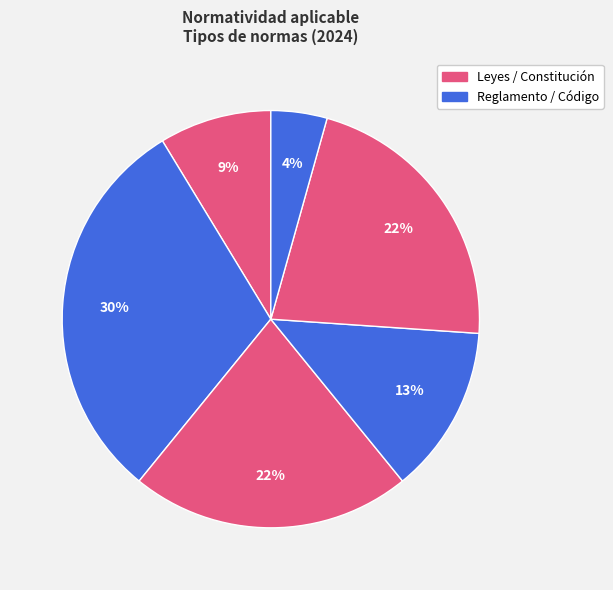

Count the number of slices in the pie.

6